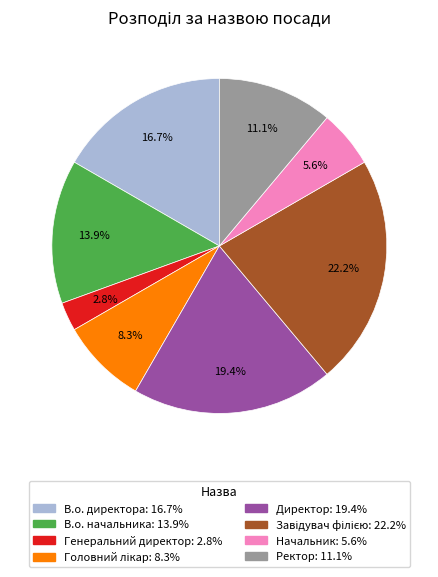

To the nearest percent, what is the average slice percentage?

12%